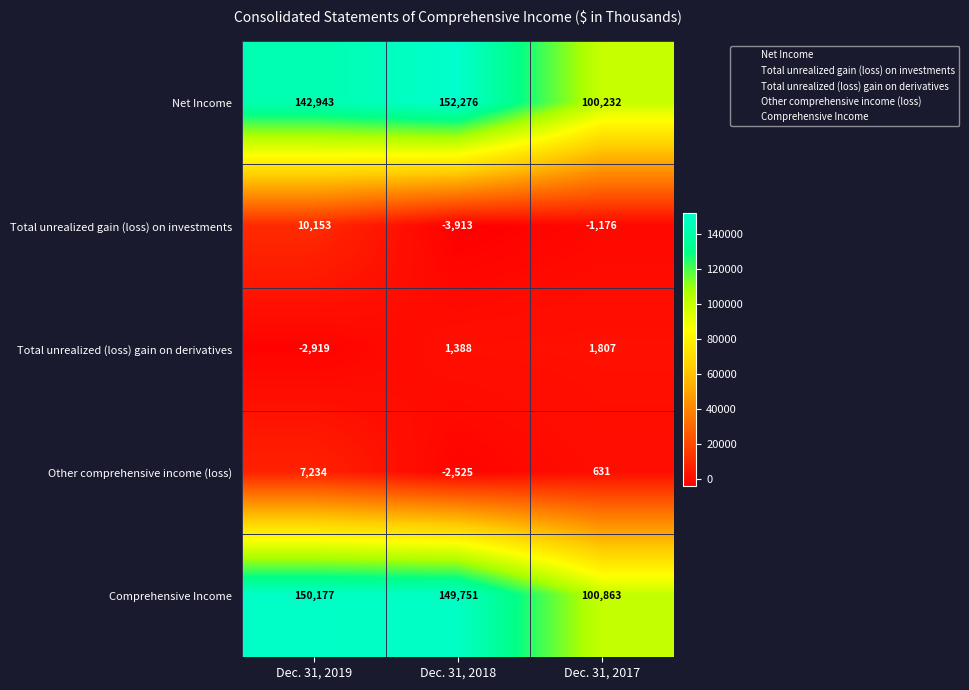

How many data points does each series have?

3